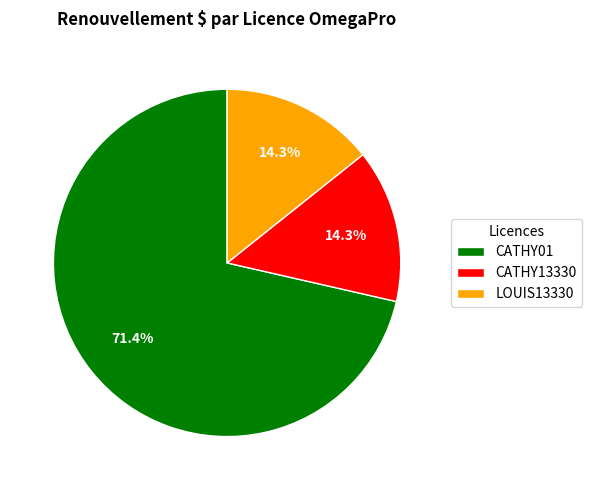

How many segments does this pie chart have?

3